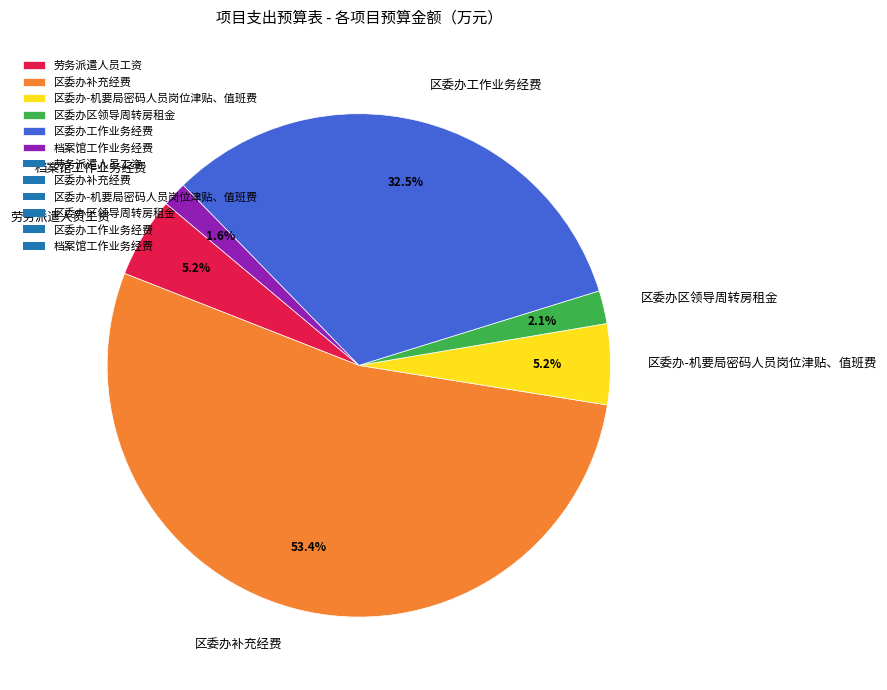

What is the ratio of the value at 区委办工作业务经费 to the value at 区委办补充经费?

0.6